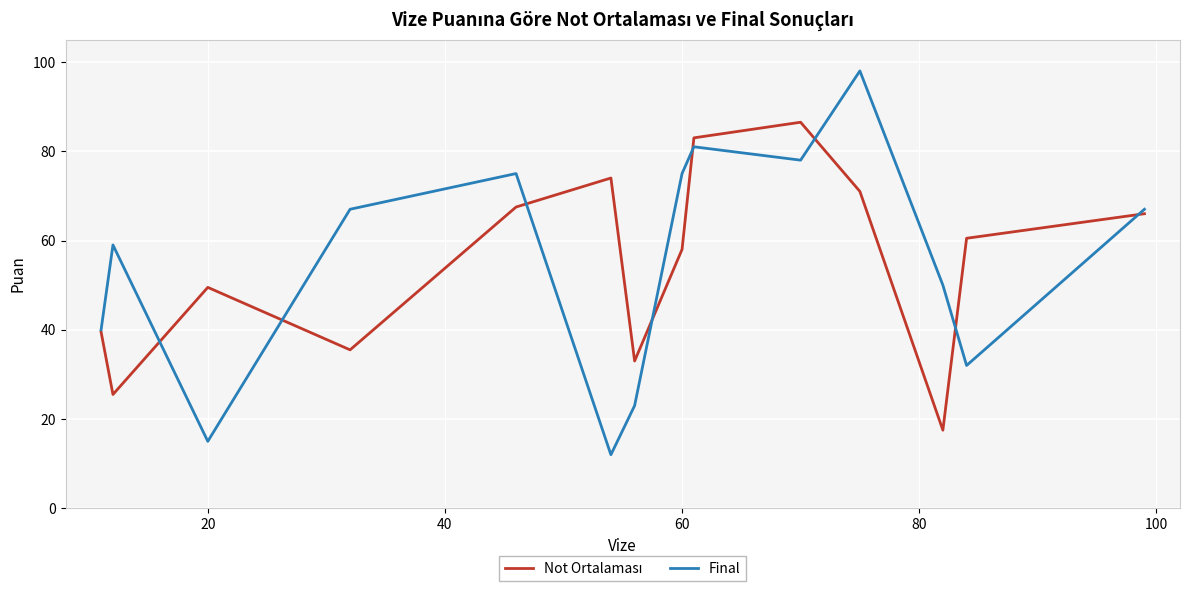

What is the minimum value shown in the chart?

12.0